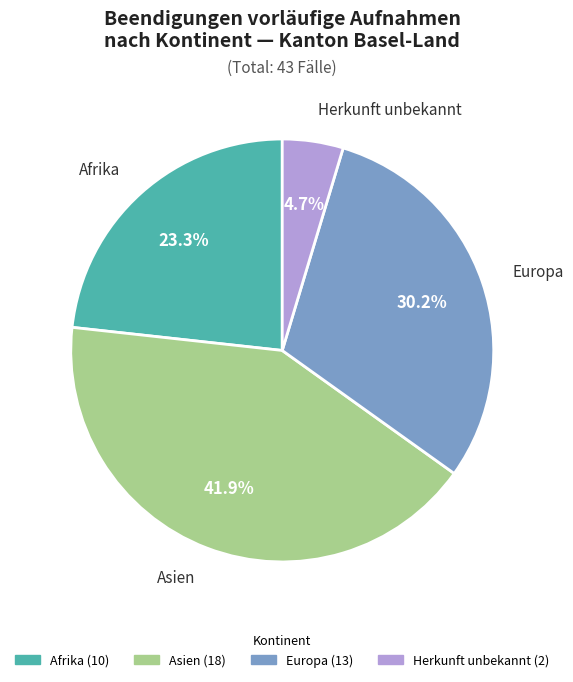

To the nearest percent, what percentage of the pie is Afrika?

23%